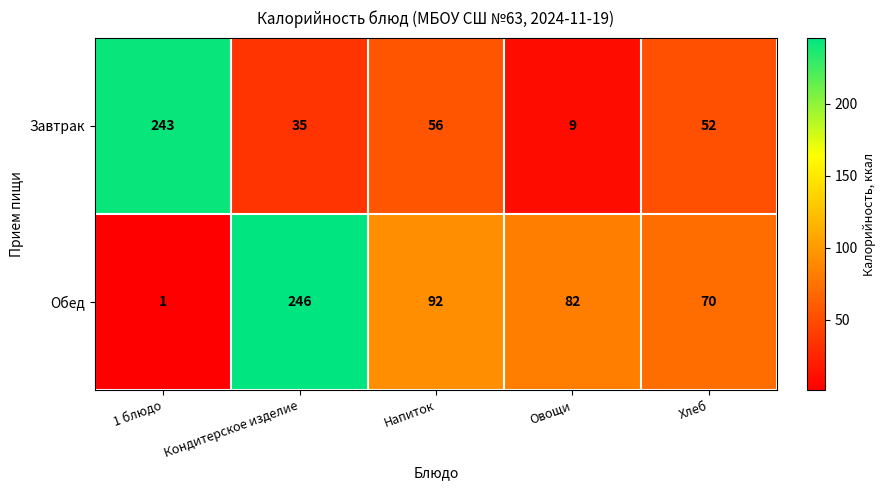

Reading left to right, transcribe all the data shown in this chart.

Завтрак: 1 блюдо=243	Кондитерское изделие=35	Напиток=56	Овощи=9	Хлеб=52
Обед: 1 блюдо=1	Кондитерское изделие=246	Напиток=92	Овощи=82	Хлеб=70